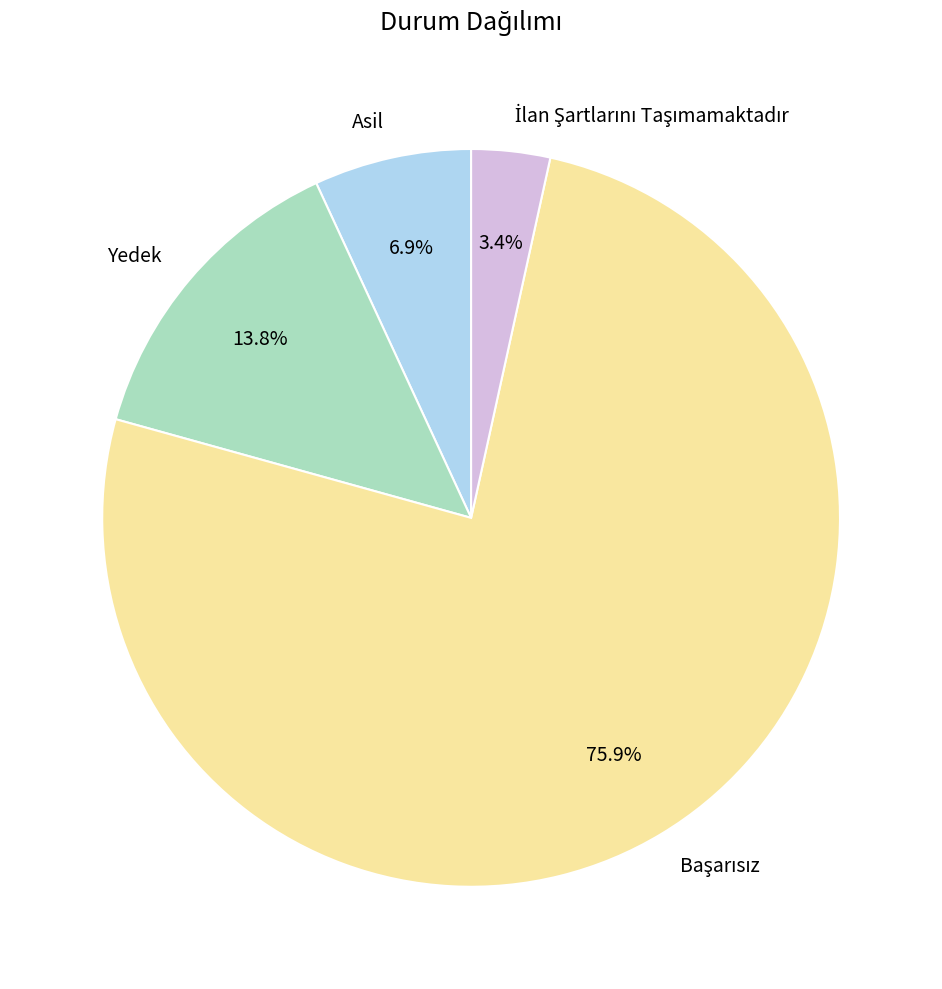

How much of the chart is everything except Yedek?

86.2%